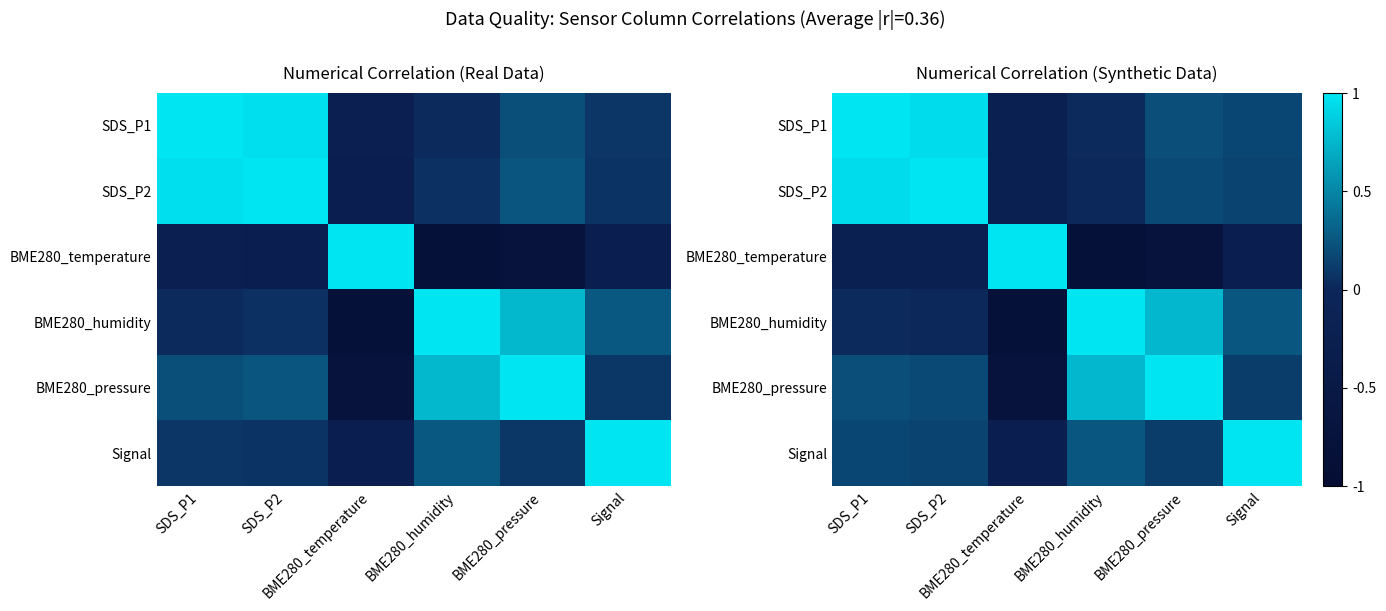

Which series has the largest range (max minus min)?

BME280_temperature